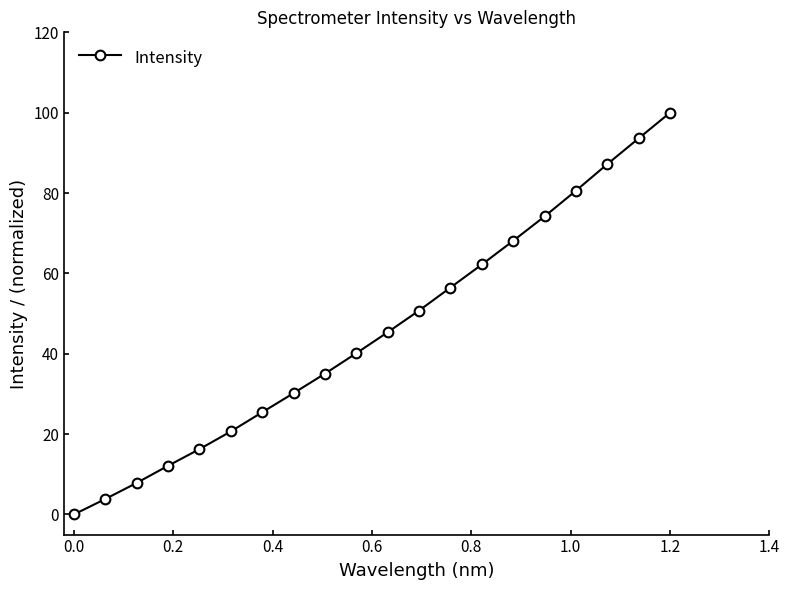

True or false: there are more than 0 points higher than both neighbors.

False